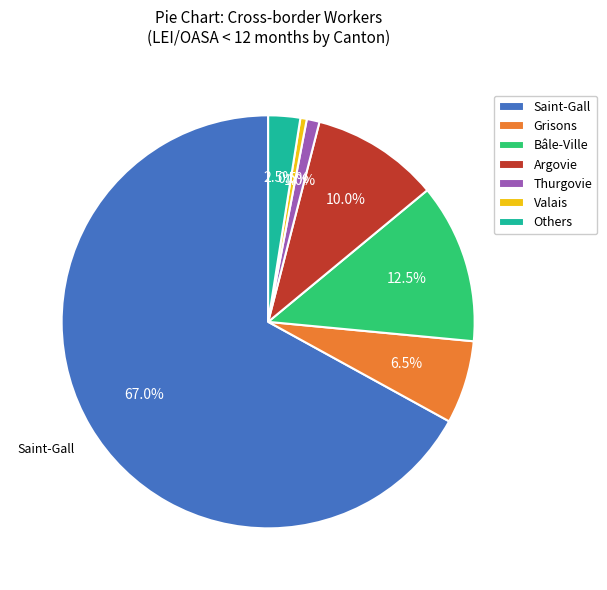

Does any single category account for the majority?

Yes